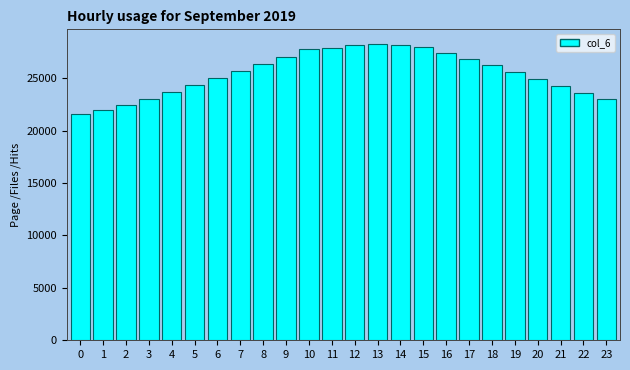

What is the average value?

25475.3